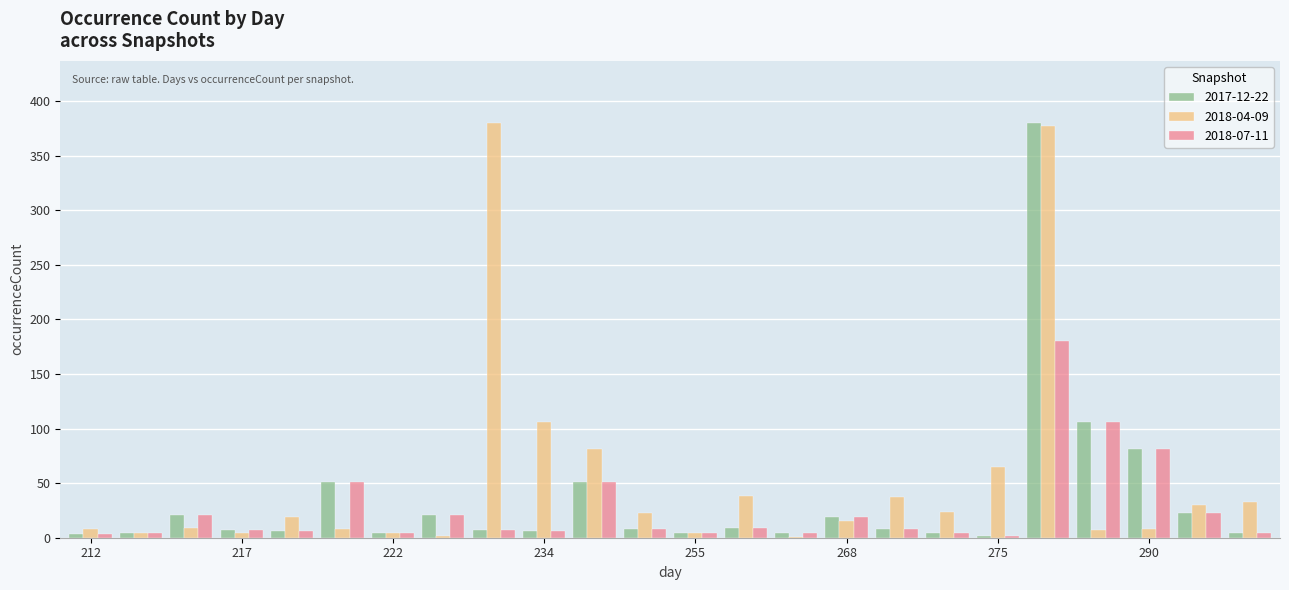

What is the sum of all 2018-04-09 values?

1287